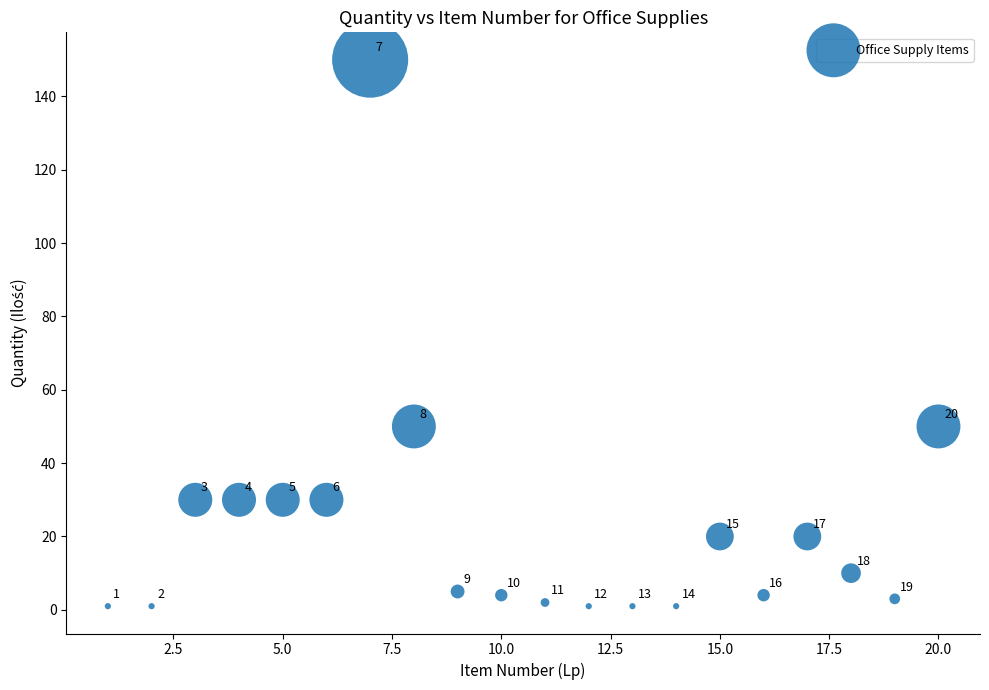

What Y value in the scatter plot is closest to 75?

50